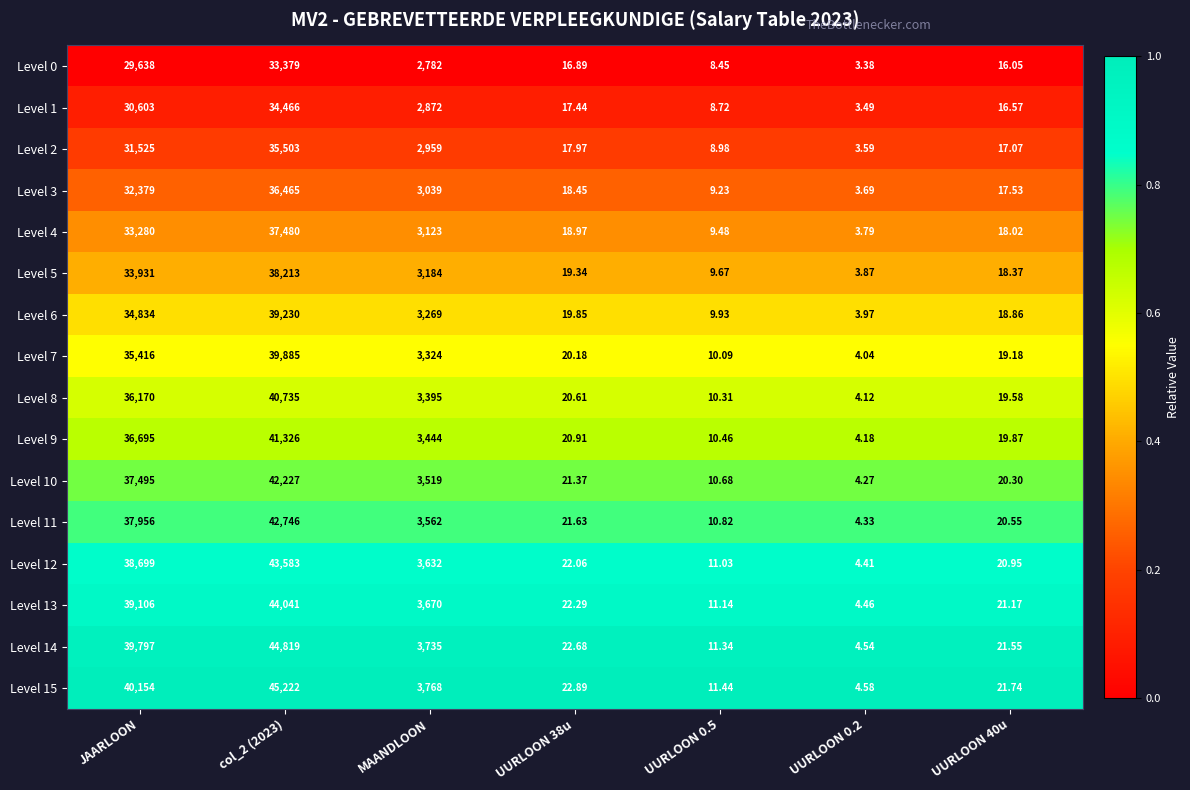

How many data points does each series have?

7